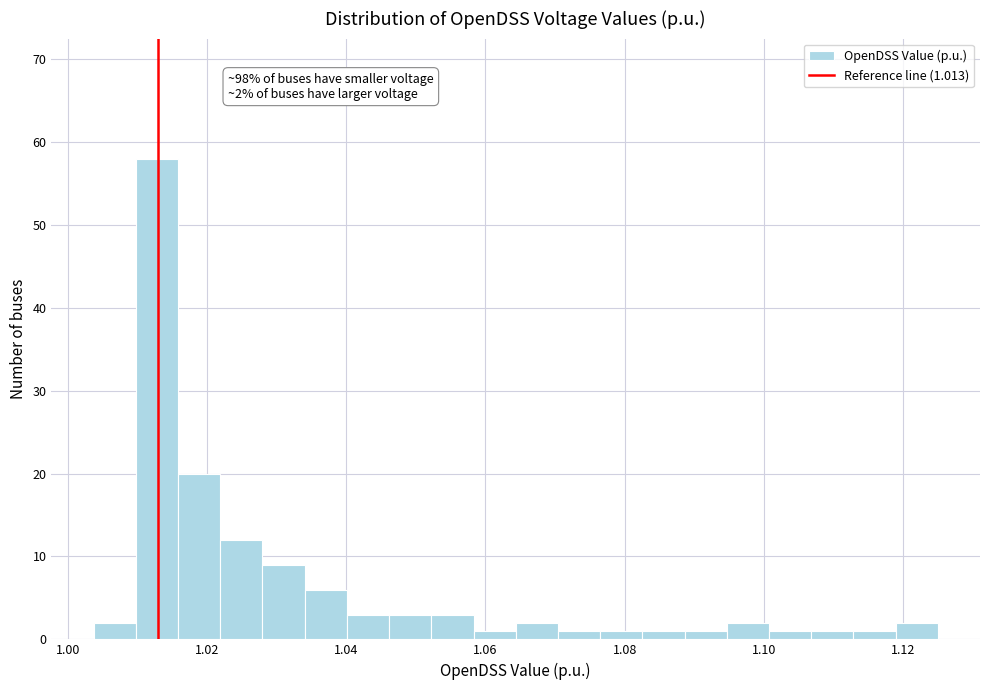

Around what value on the x-axis is the tallest bar? Give the approximate position of its centre, as read against the axis.

1.012